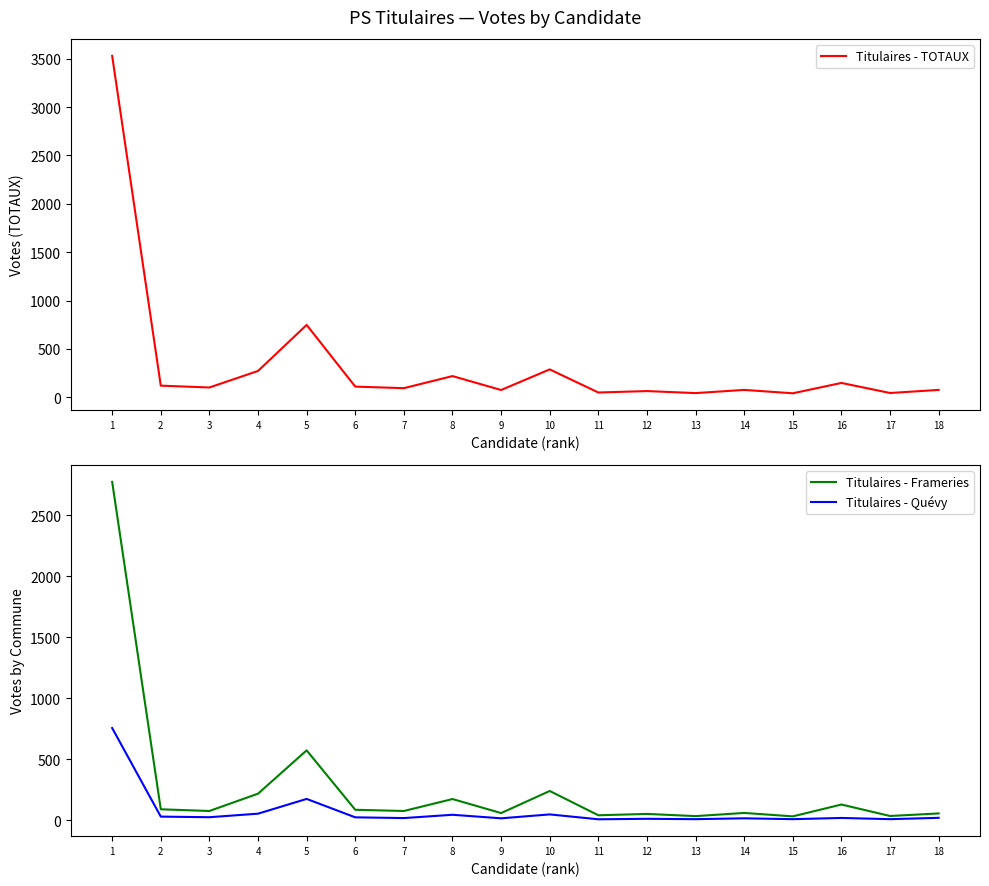

How many data points in Titulaires - Frameries are above 76?

8